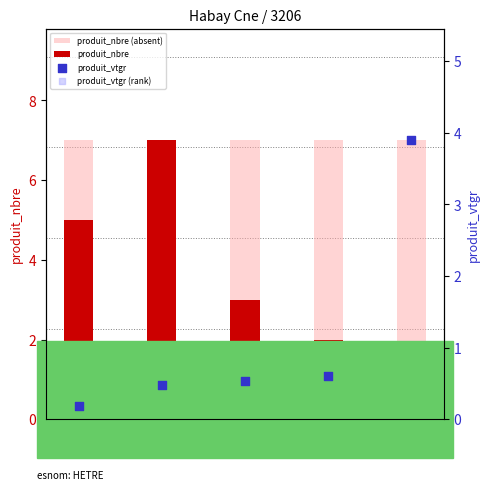

At how many categories does at least one series exceed 4?

5